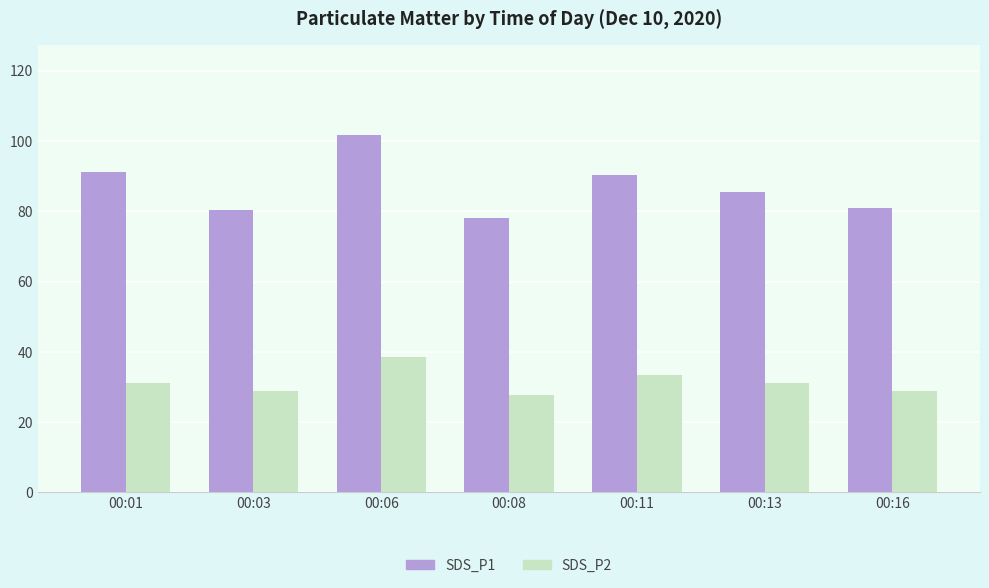

Rank the series at 00:11 from lowest to highest value.

SDS_P2, SDS_P1